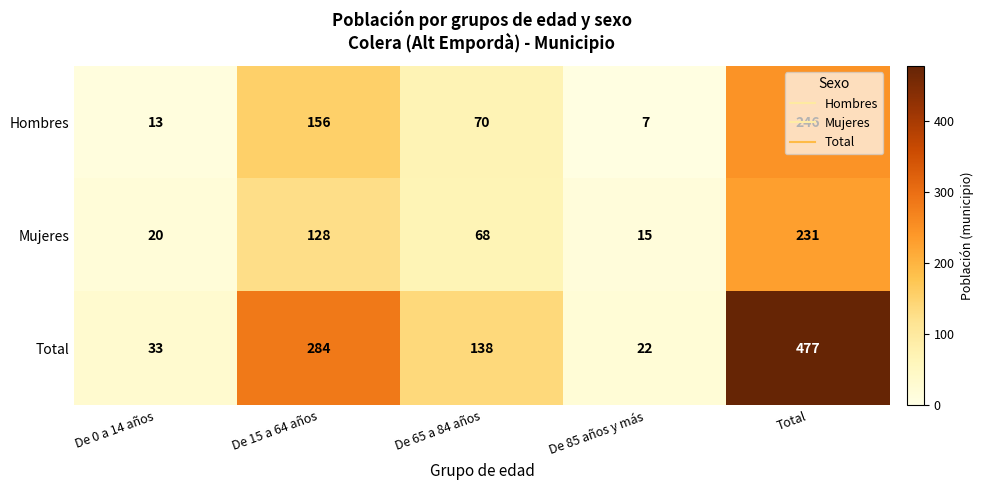

What is the average value of the Total series?

191